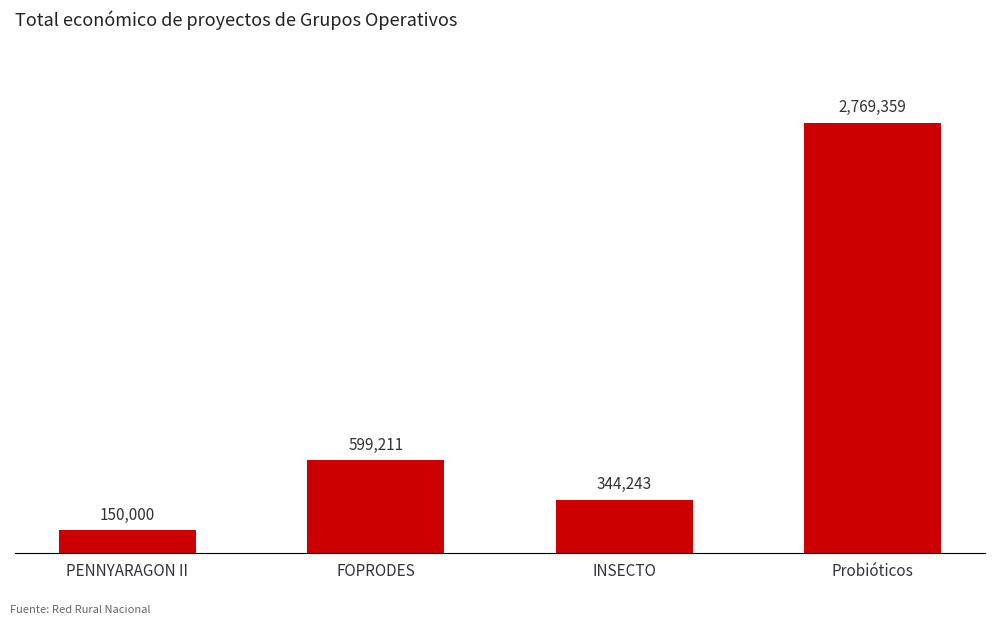

What is the sum of the values at INSECTO and Probióticos?

3113602